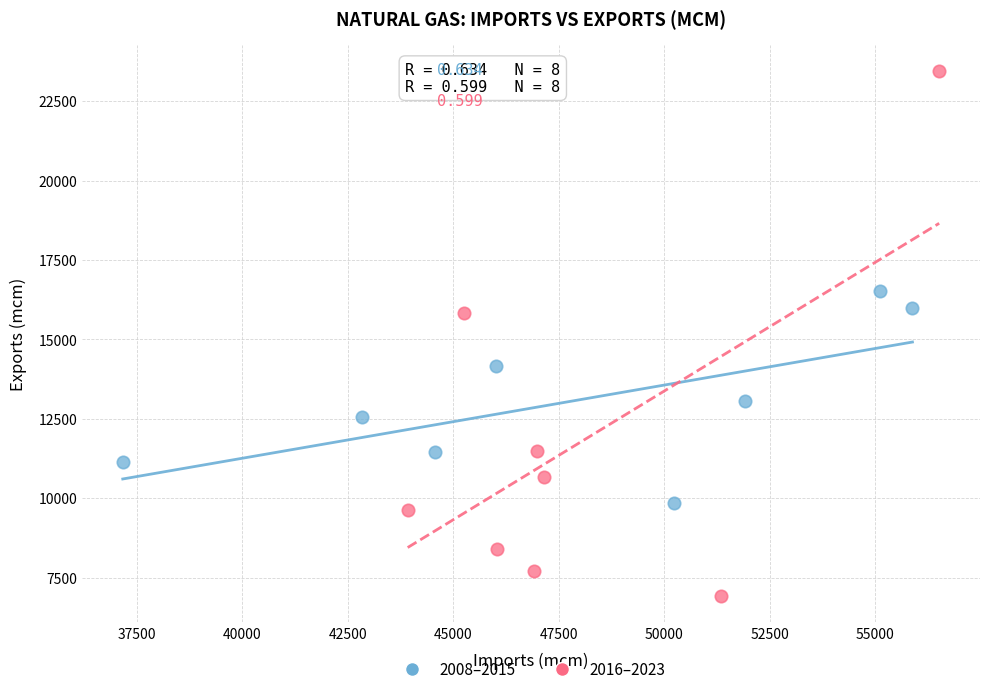

Which series has the largest Y range (max minus min)?

2016–2023